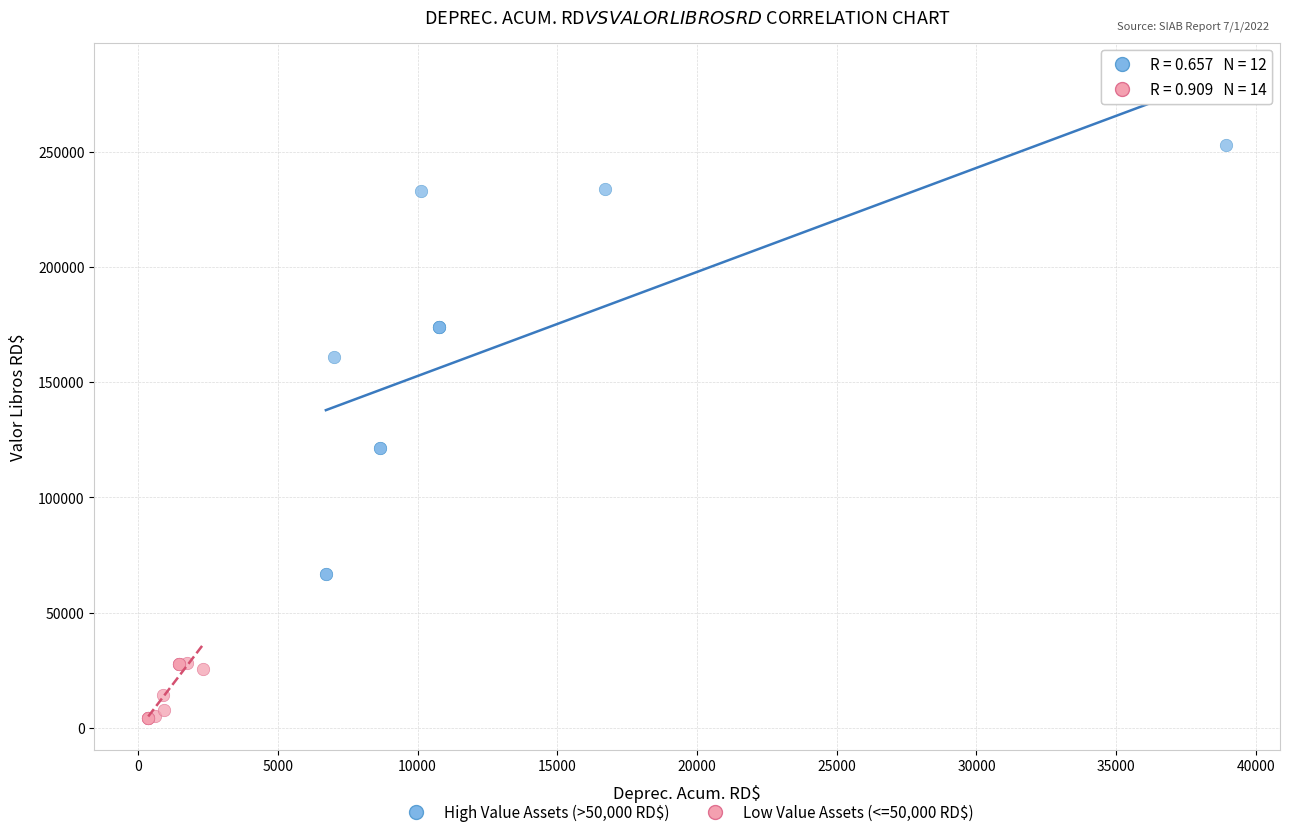

Which series has the largest Y range (max minus min)?

High Value Assets (>50,000 RD$)